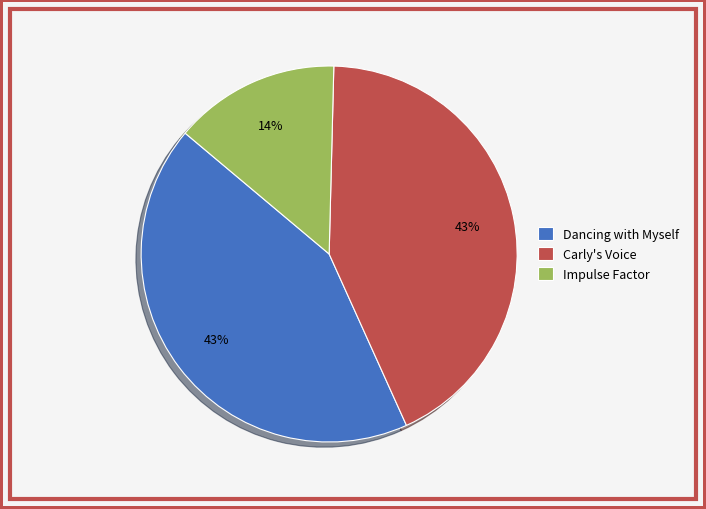

Is the sum of Dancing with Myself and Impulse Factor greater than half?

Yes